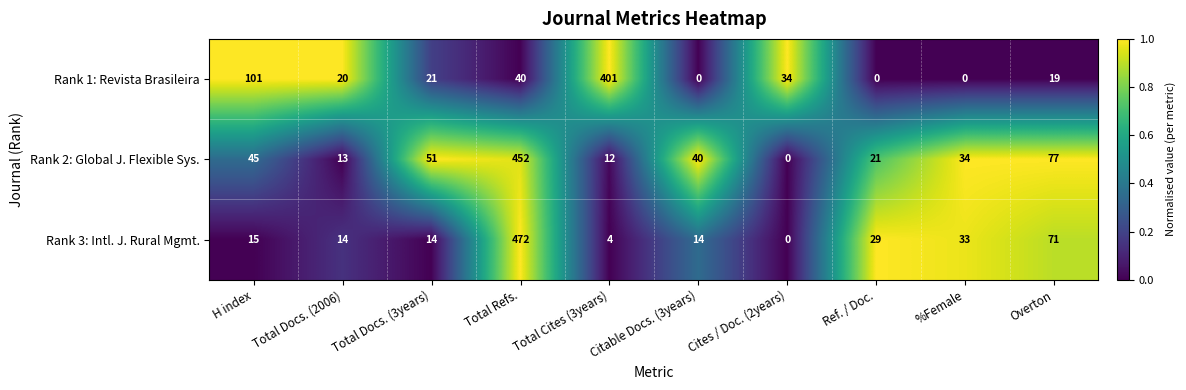

The value of Rank 3: Intl. J. Rural Mgmt. at Total Cites (3years) is 4. True or false?

True